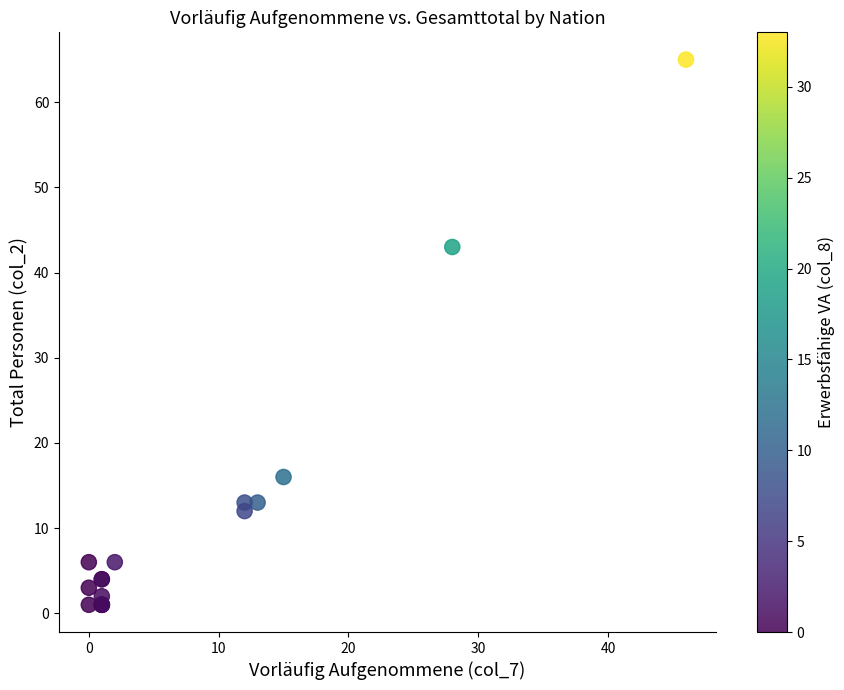

What Y value in the scatter plot is closest to 33?

43